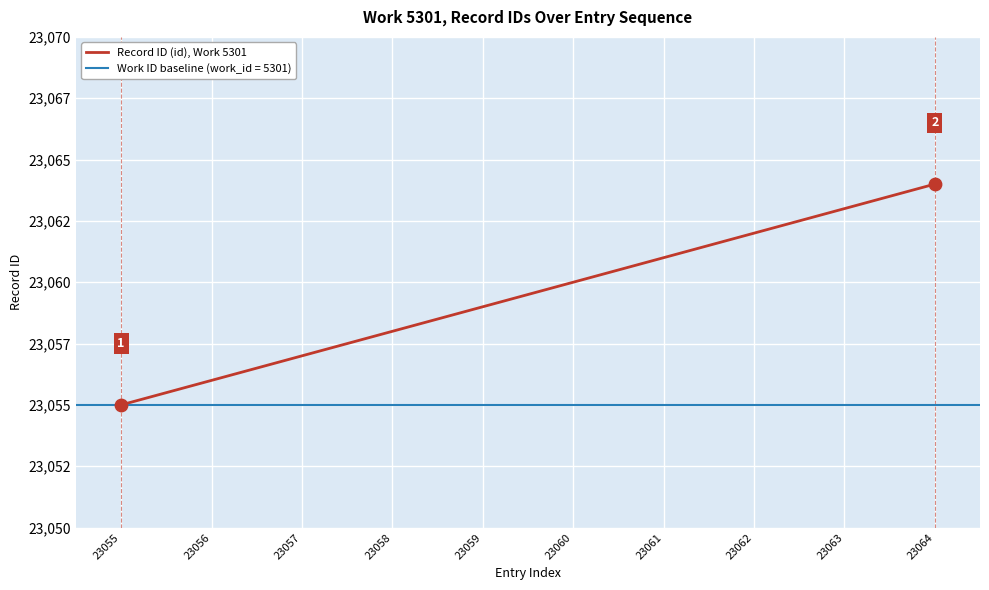

What is the change in value from 23055 to 23062?

+7